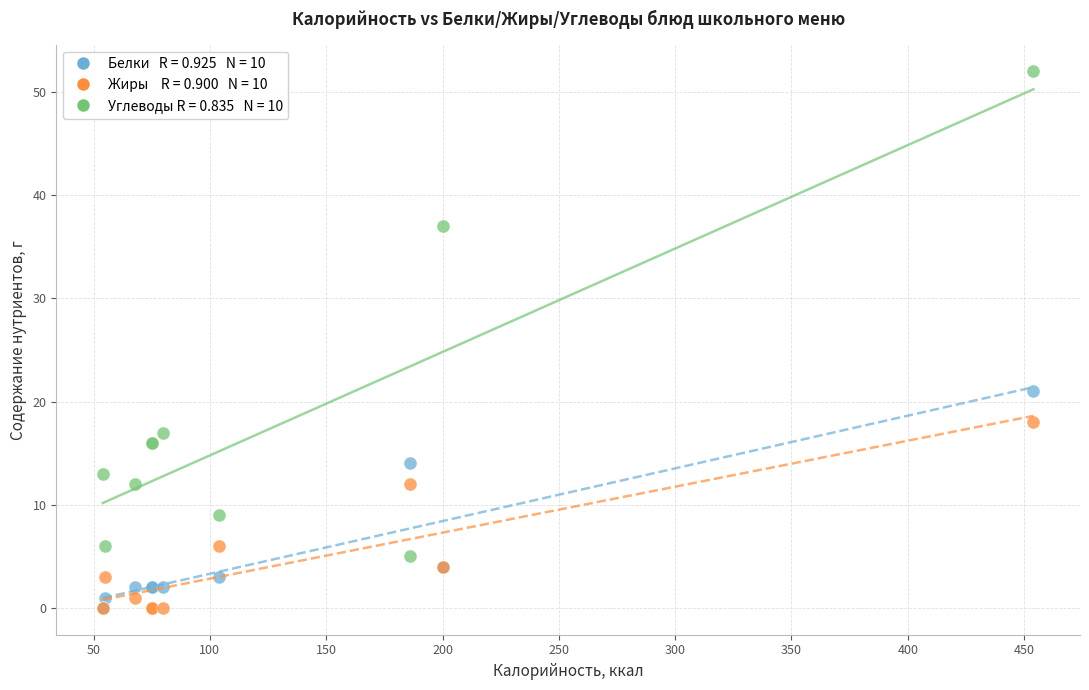

Across all series, what Y value is closest to 26?

21